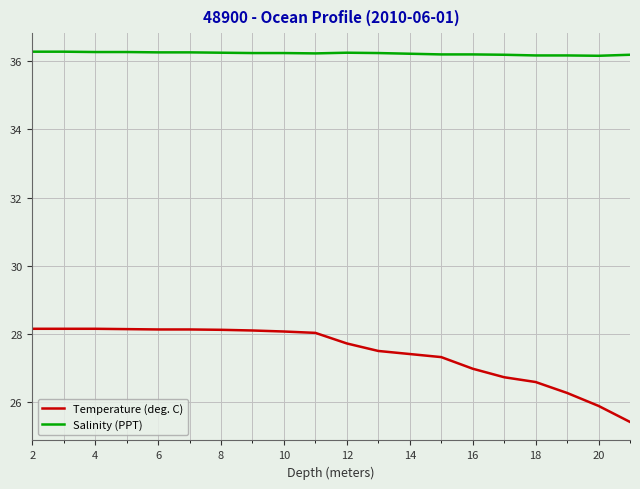

List the series in order of their overall mean, highest first.

Salinity (PPT), Temperature (deg. C)